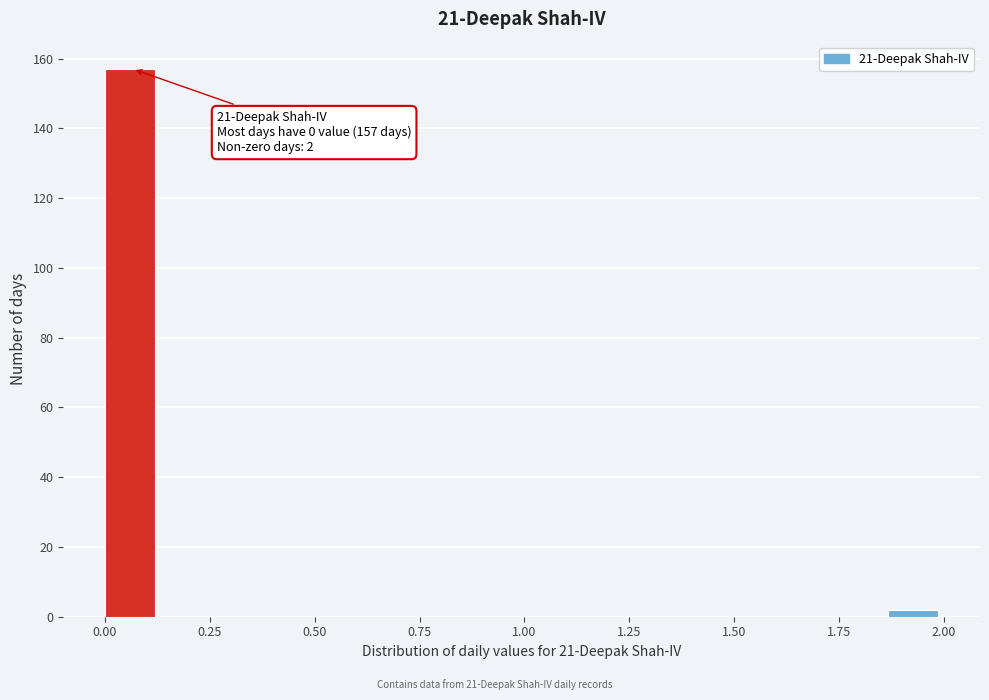

Around what value on the x-axis is the tallest bar? Give the approximate position of its centre, as read against the axis.

0.05